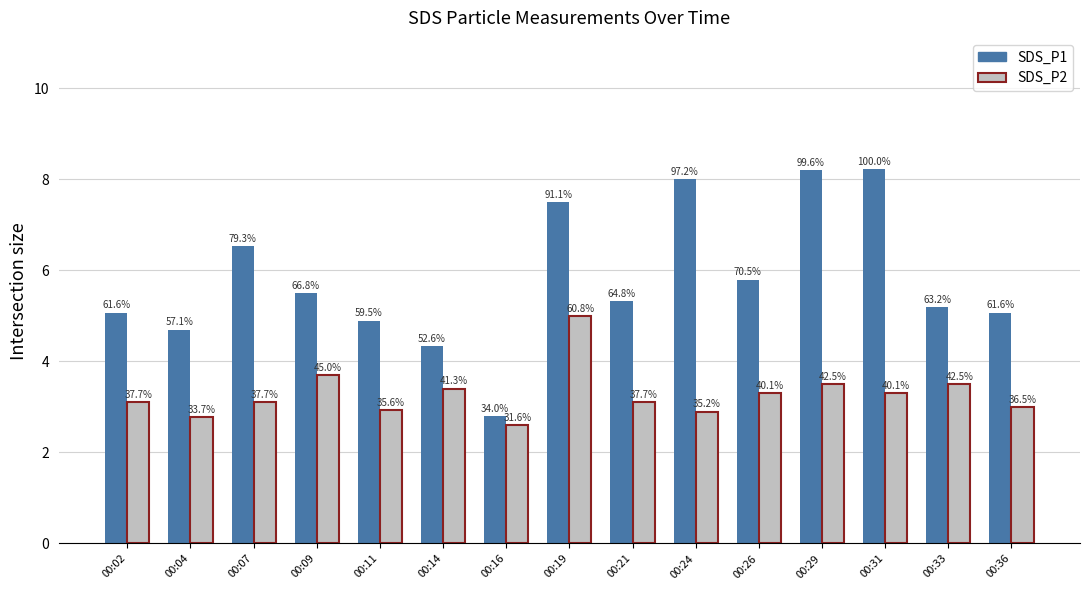

The SDS_P1 series shows 1.3 at 00:16. True or false?

False